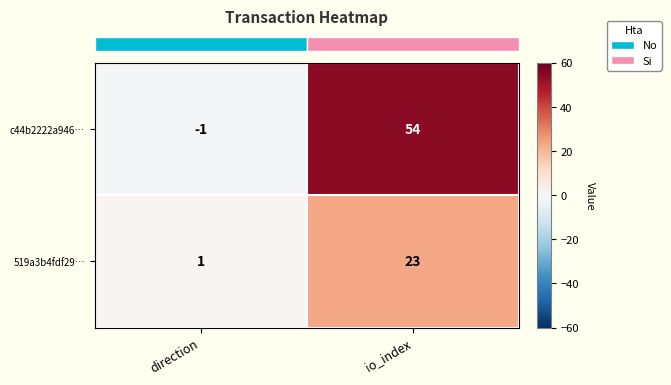

How many data points does each series have?

2